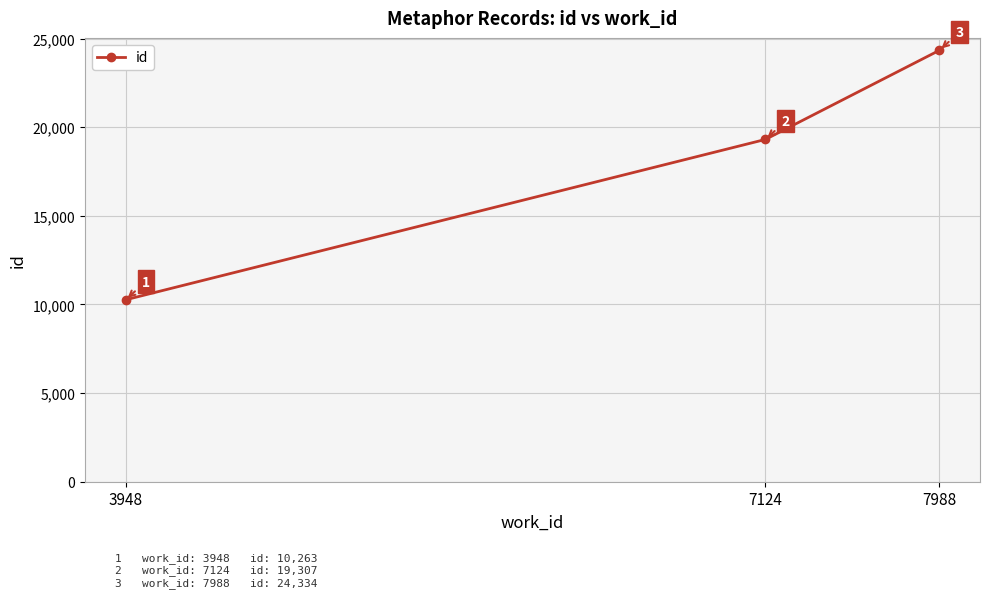

What is the change in value from 3948 to 7988?

+14071